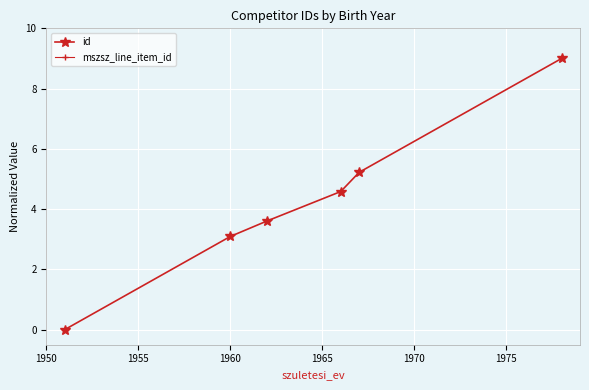

True or false: mszsz_line_item_id and id cross at least once.

False